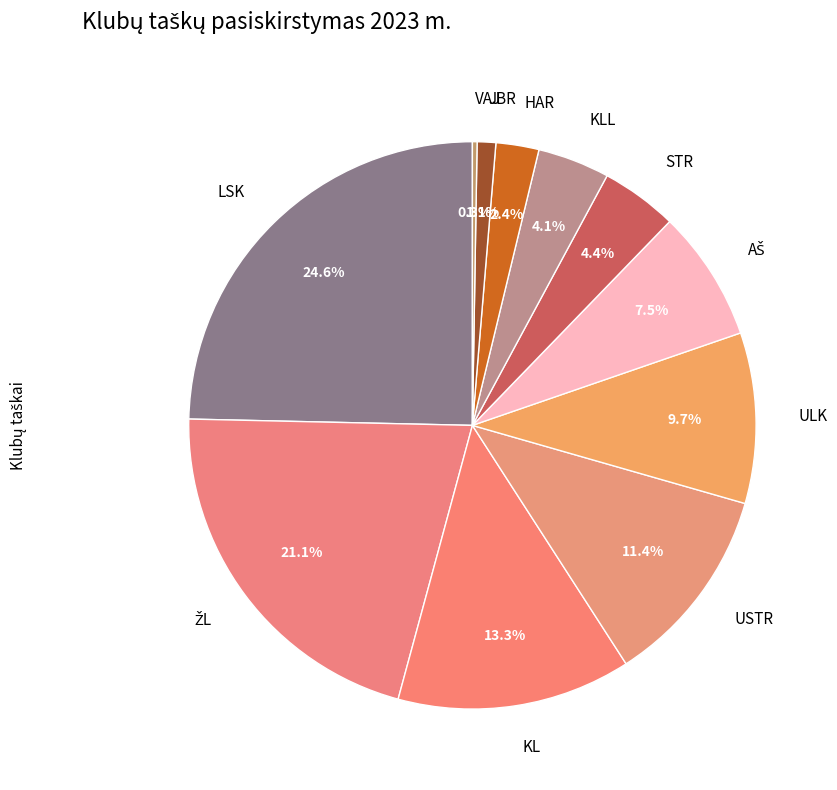

What is the ratio of the value at KL to the value at KLL?

3.2